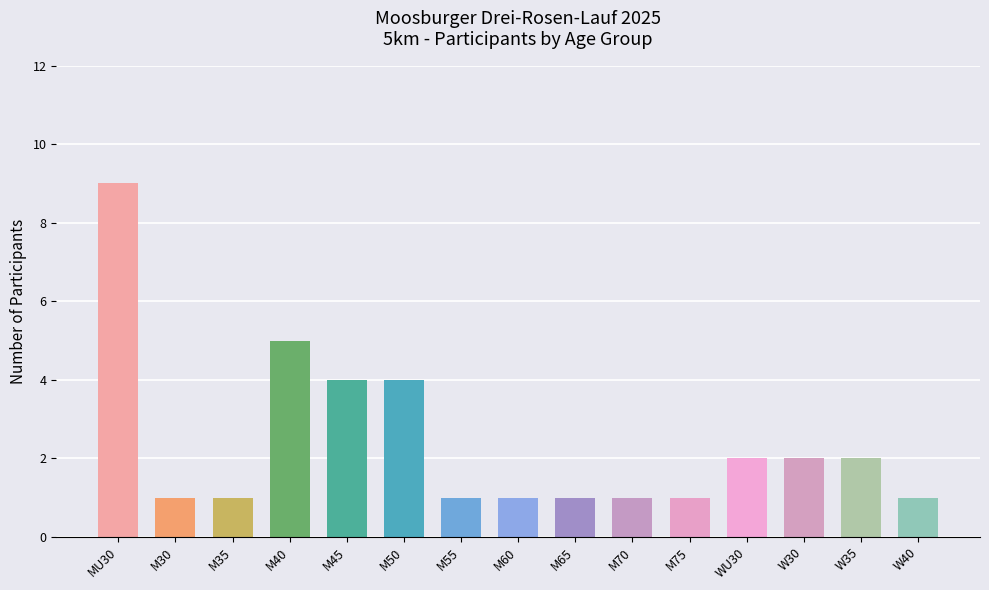

What is the label of the 5th bar from the right?

M75